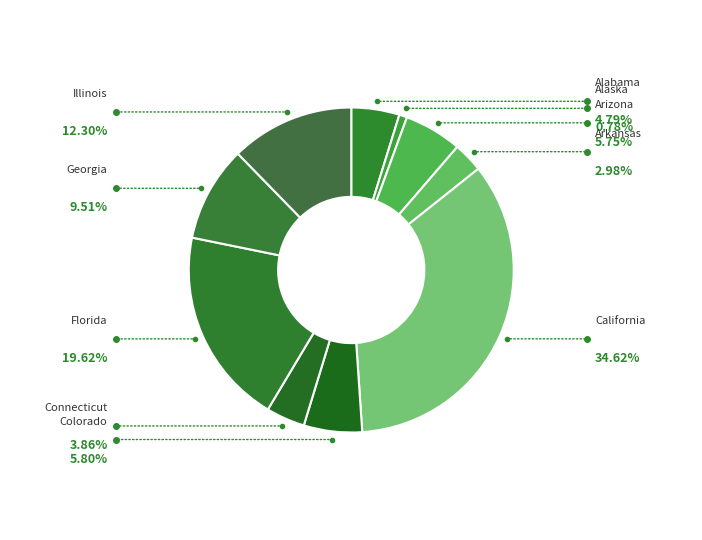

Is it true that Georgia is 10% of the pie?

True